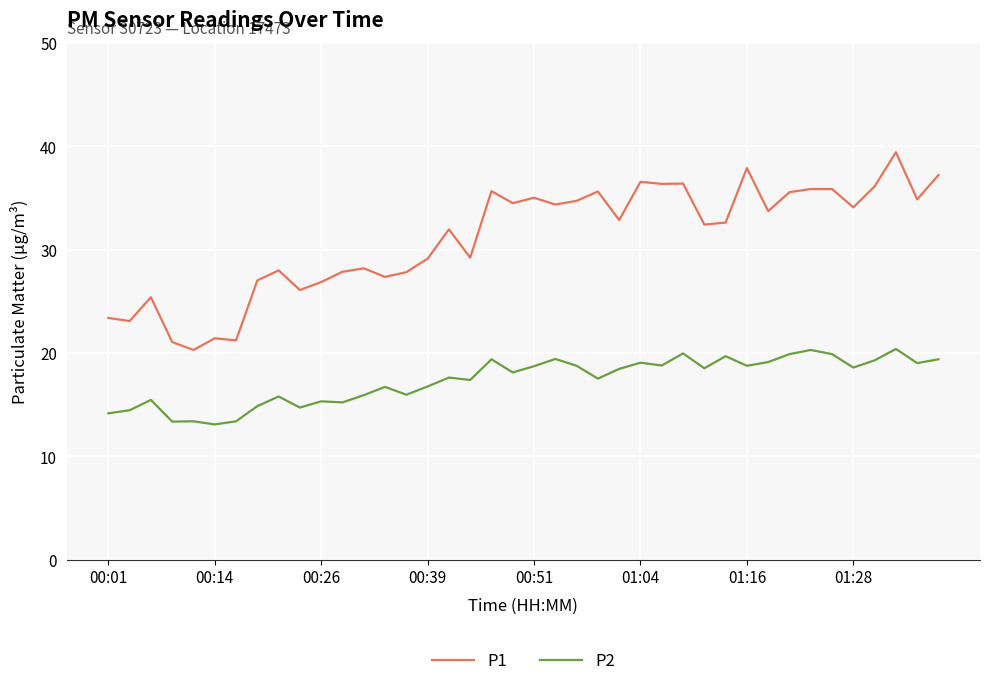

List the series in order of their peak value, highest first.

P1, P2